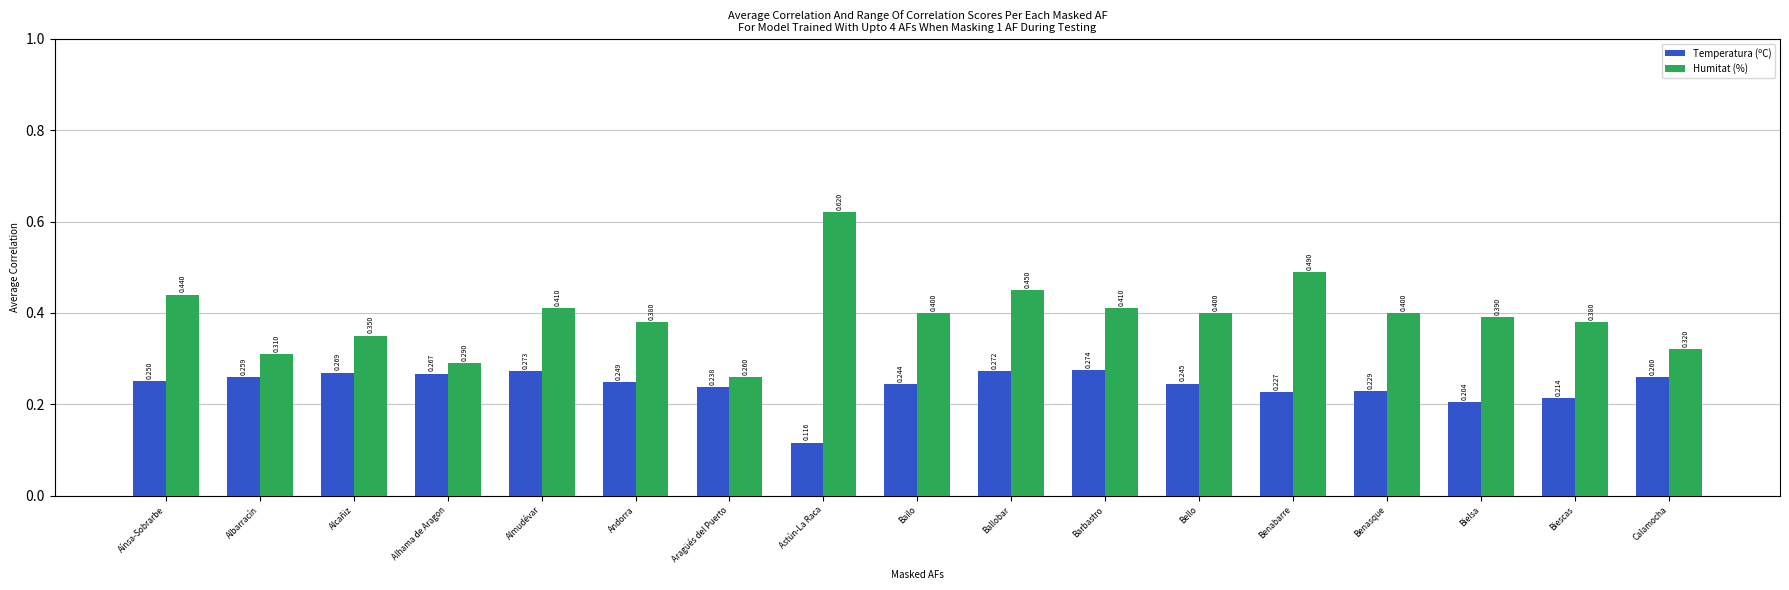

At Biescas, list the series in order from smallest to largest.

Temperatura (ºC), Humitat (%)